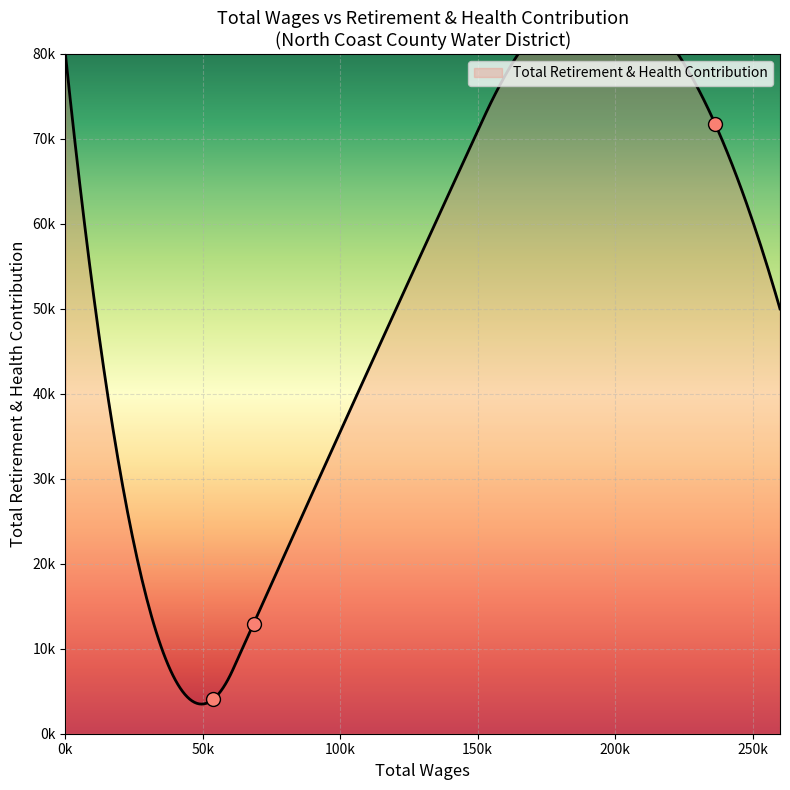

What is the change in value from 236346.0 to 53738.0?

-67770